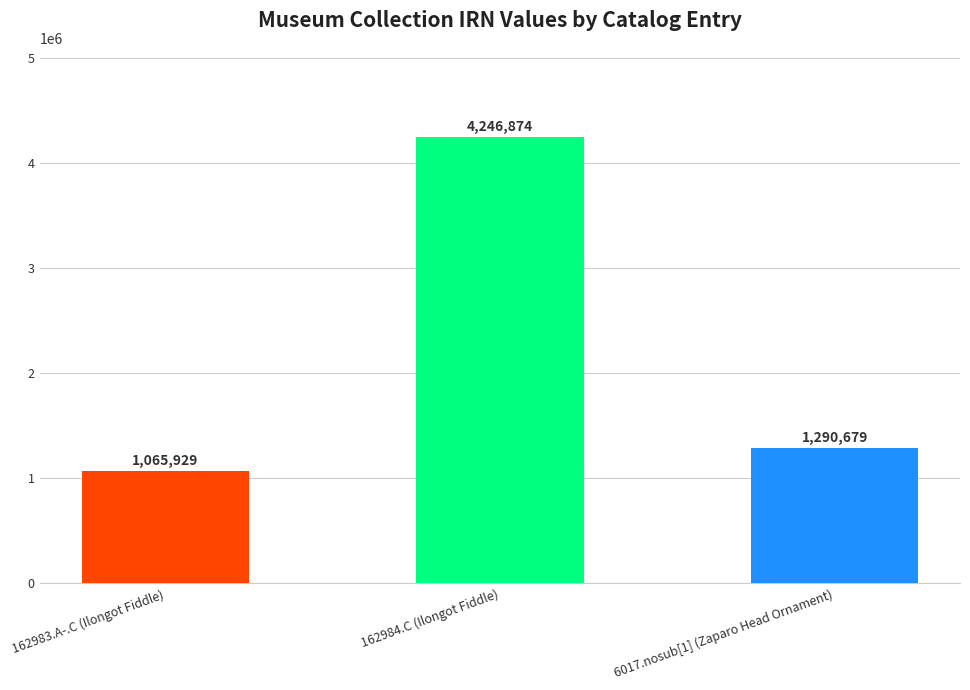

Is it true that the value at 6017.nosub[1] (Zaparo Head Ornament) is 1290679?

True